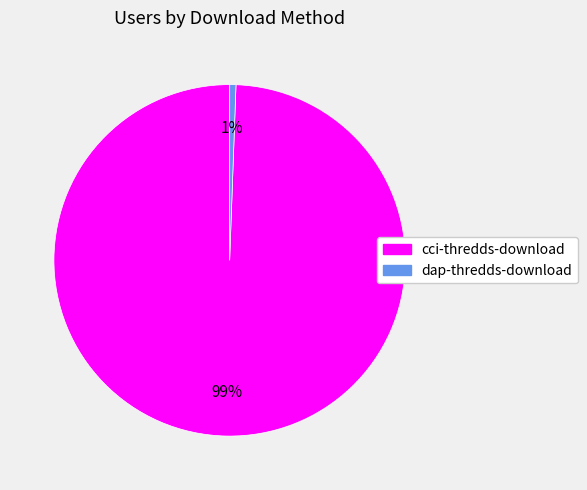

What is the majority slice?

cci-thredds-download